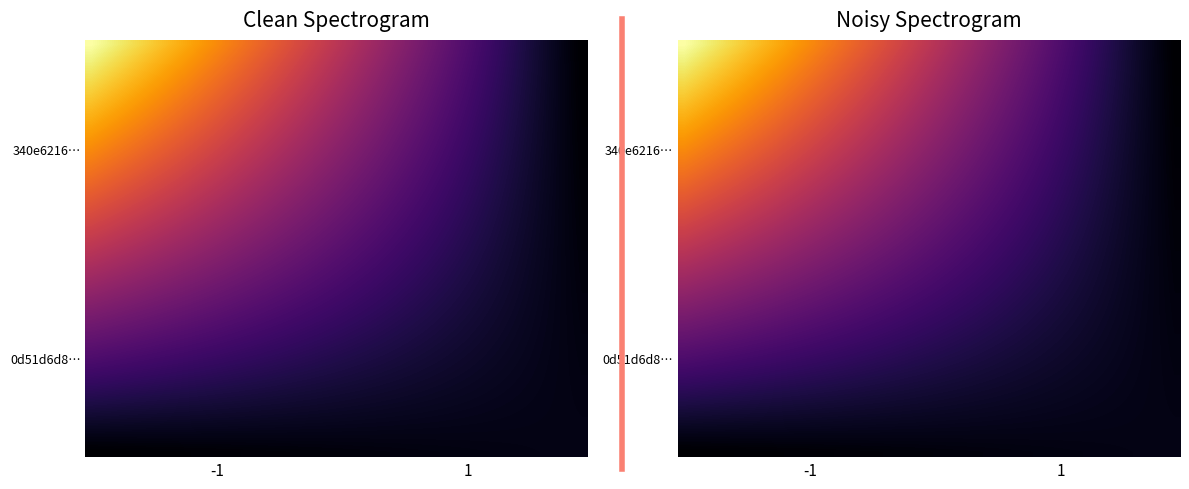

At how many categories does at least one series exceed 14?

29